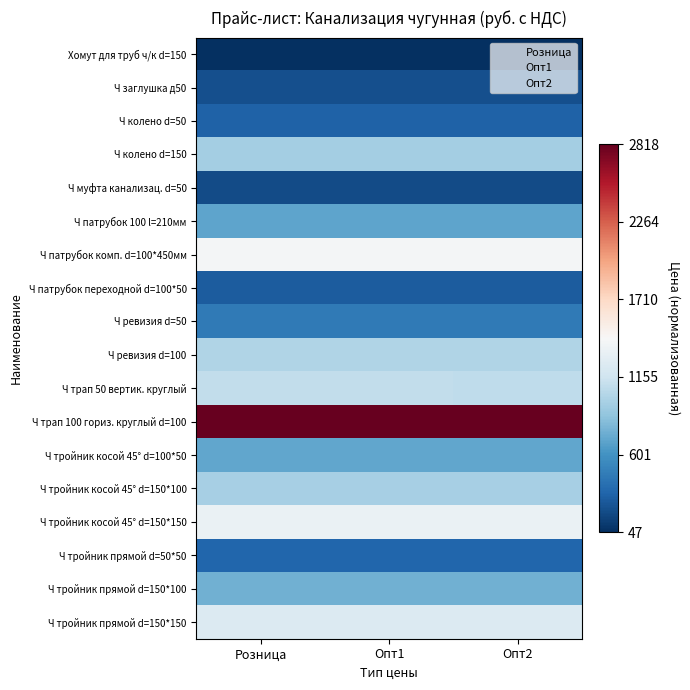

Between Розница and Опт1, which is larger?

Розница